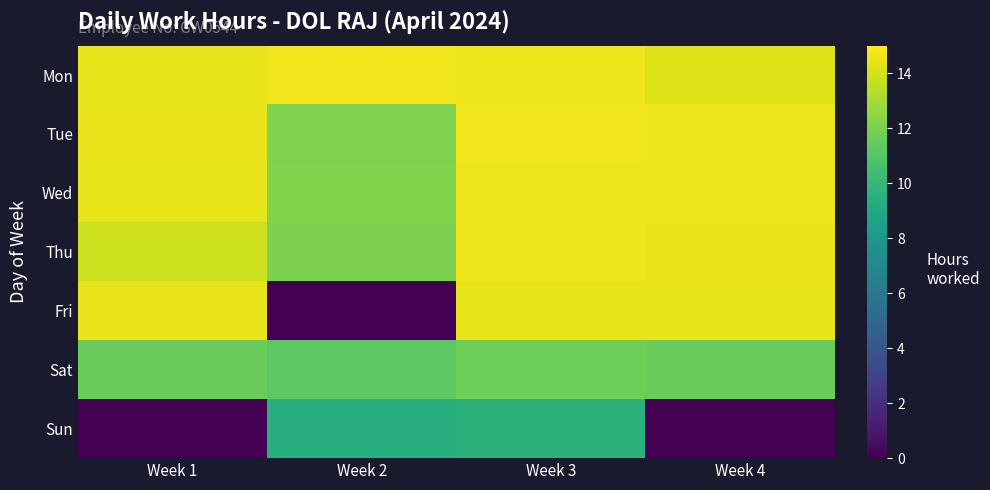

Which series changed the most between Week 1 and Week 2?

Fri